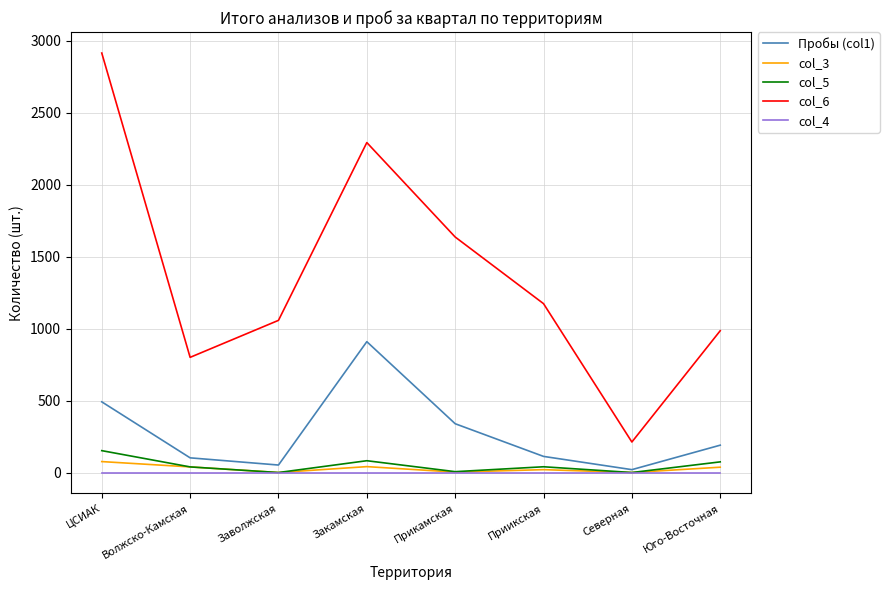

Which series has the widest spread of values?

col_6